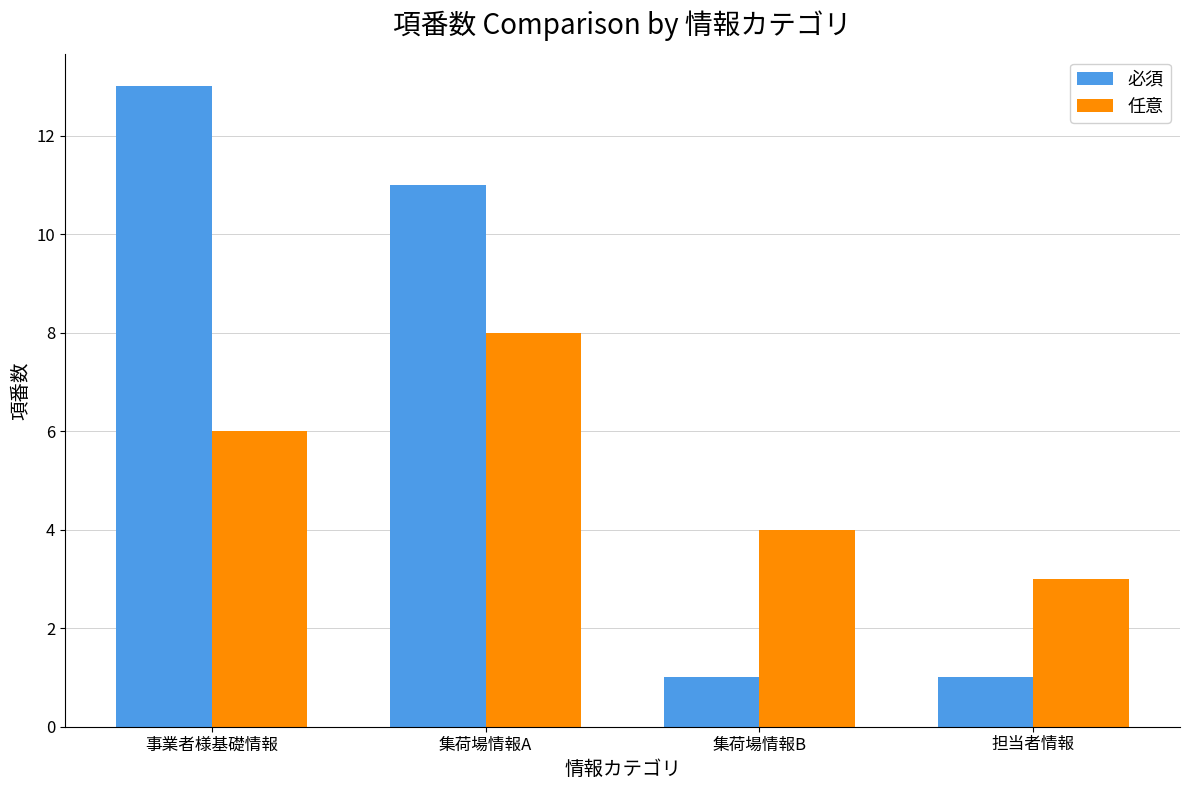

How many categories are shown in the chart?

4